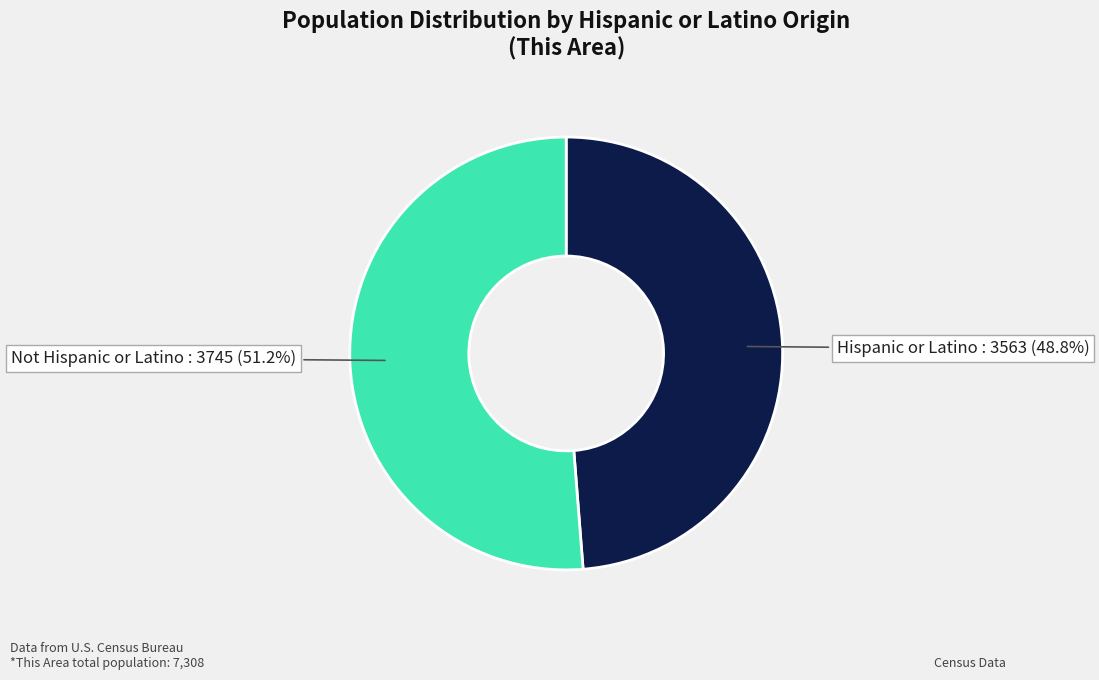

Is there any slice that represents more than half of the pie?

Yes